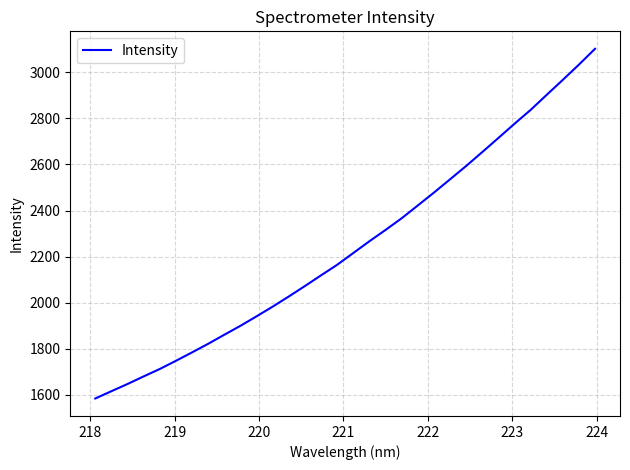

What is the minimum value shown in the chart?

1584.7